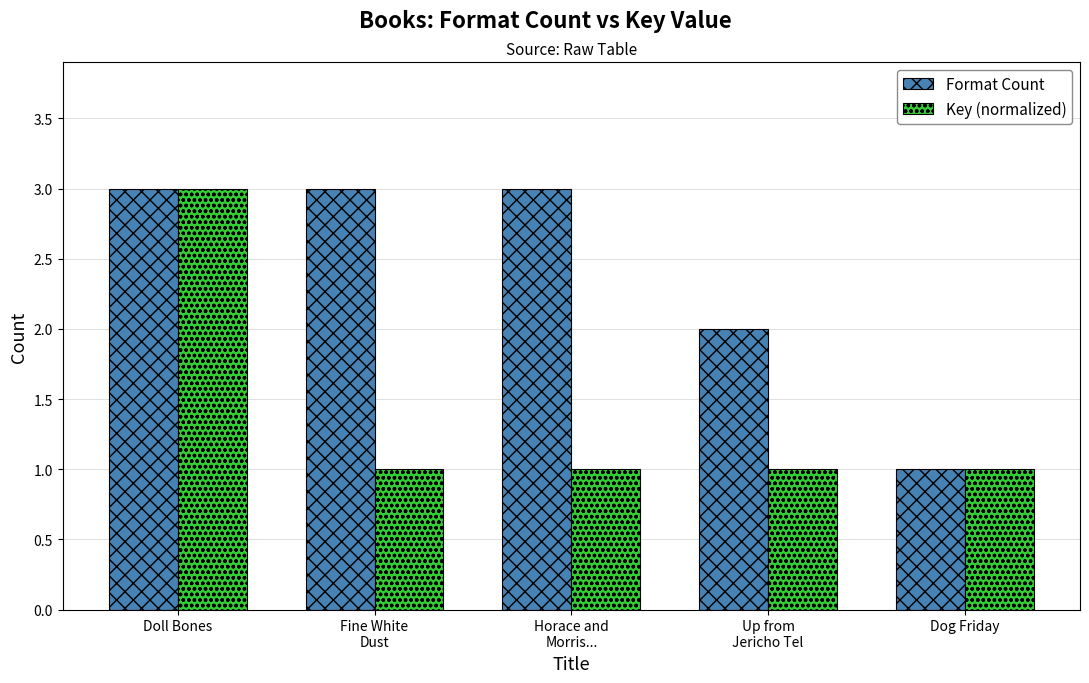

How many groups of bars are there?

5